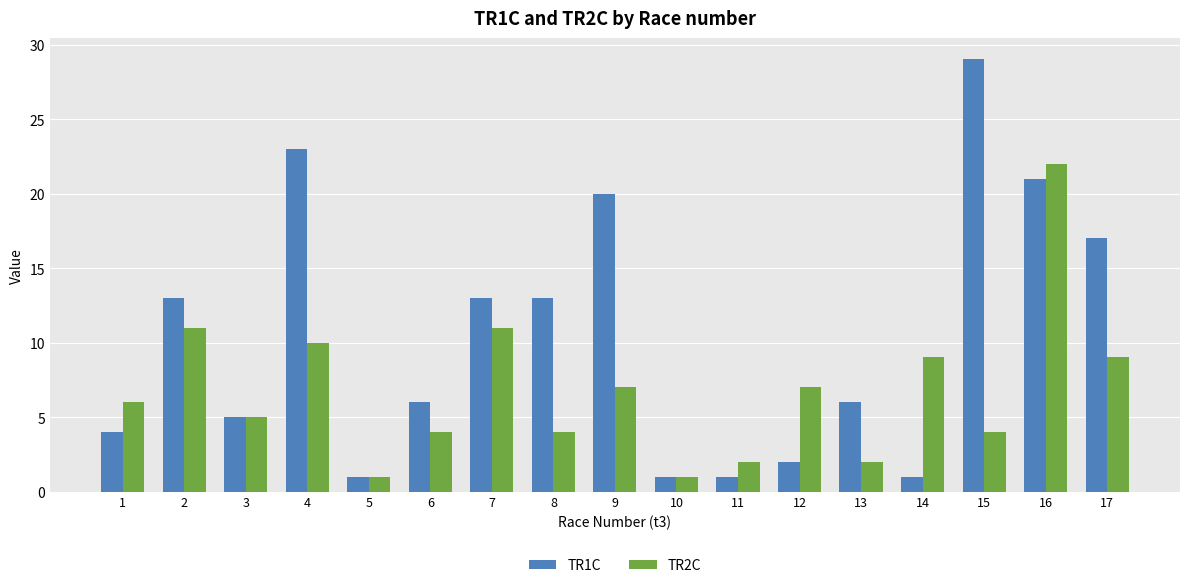

Reading right to left, what are all the values shown in this chart?

TR1C: 17=17	16=21	15=29	14=1	13=6	12=2	11=1	10=1	9=20	8=13	7=13	6=6	5=1	4=23	3=5	2=13	1=4
TR2C: 17=9	16=22	15=4	14=9	13=2	12=7	11=2	10=1	9=7	8=4	7=11	6=4	5=1	4=10	3=5	2=11	1=6